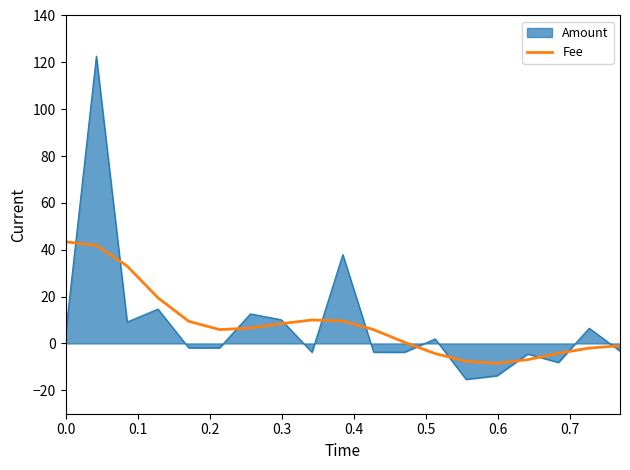

Which series has the widest spread of values?

Amount